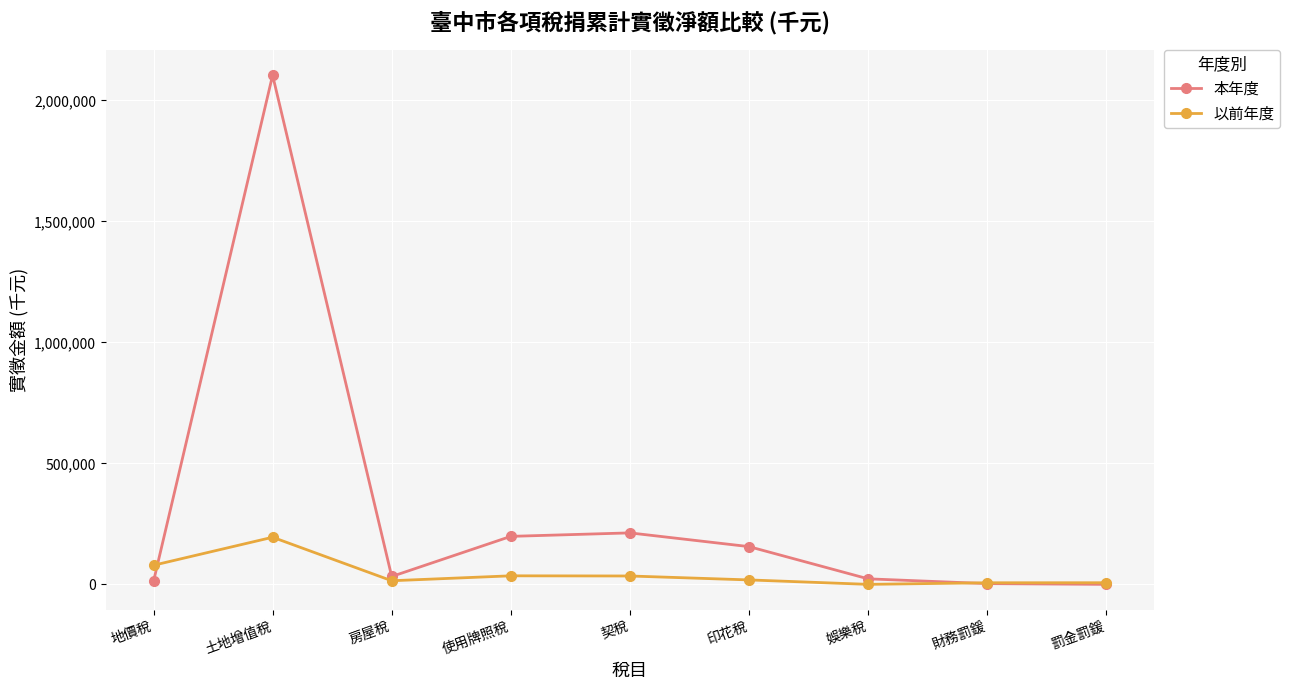

Does the chart display data point markers on the line(s)?

Yes